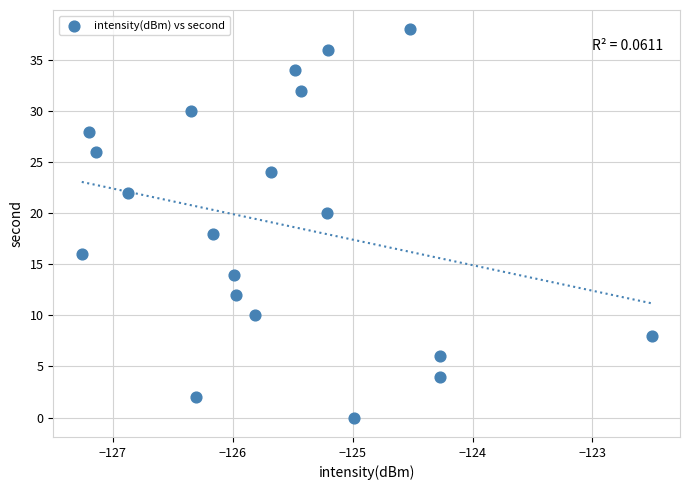

What is the range of Y values (max minus min)?

38